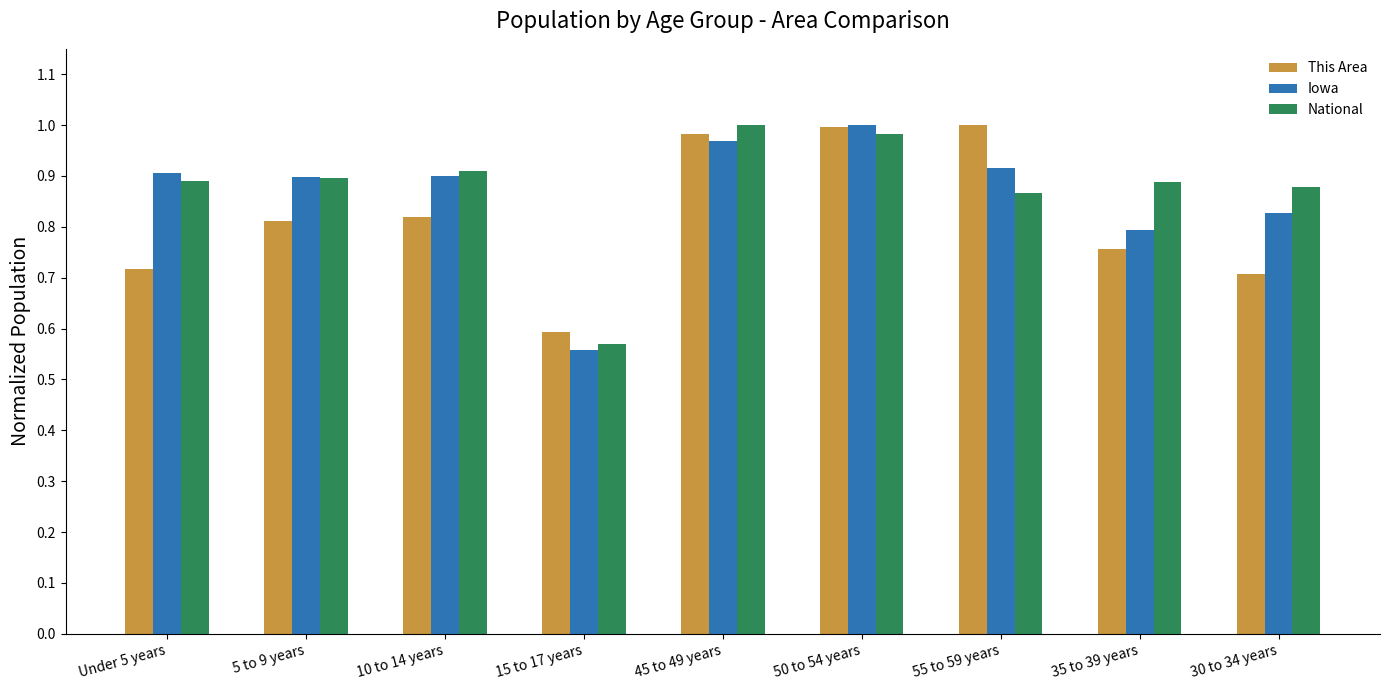

Which series changed the most between Under 5 years and 50 to 54 years?

This Area